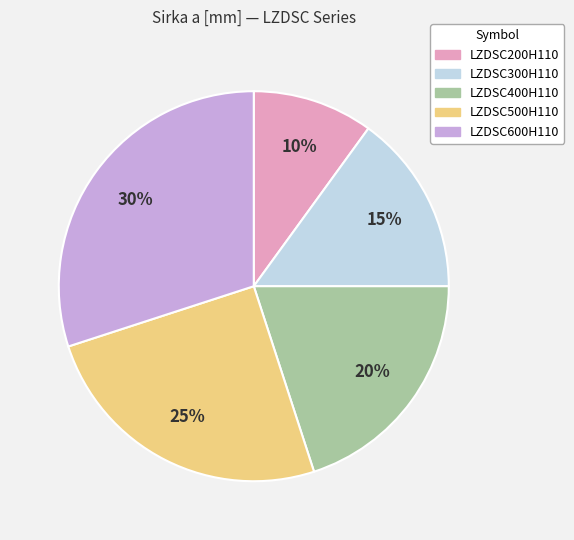

What is the smallest slice in the pie chart?

LZDSC200H110